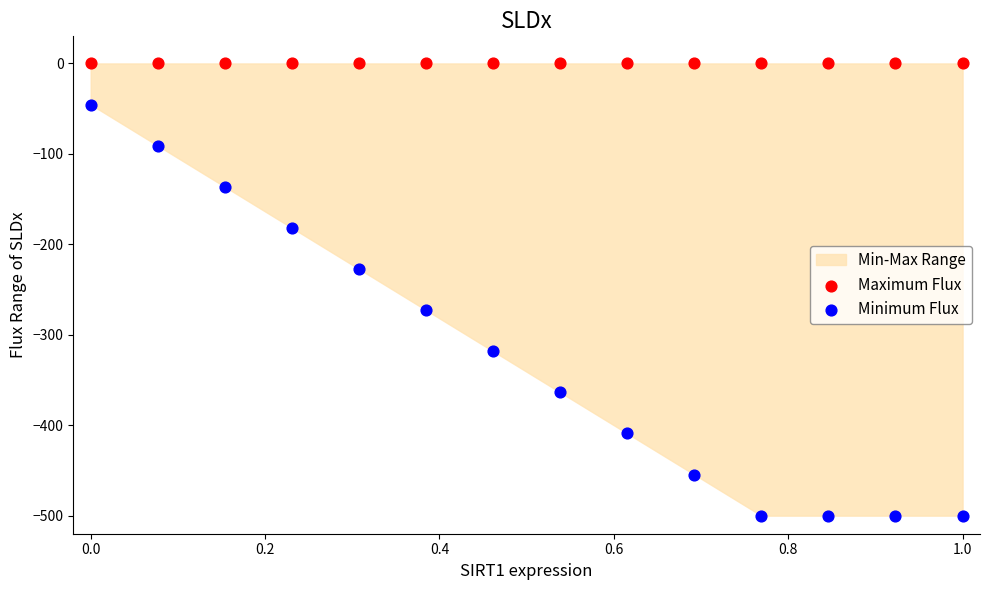

Which series reaches the maximum Y coordinate?

Maximum Flux